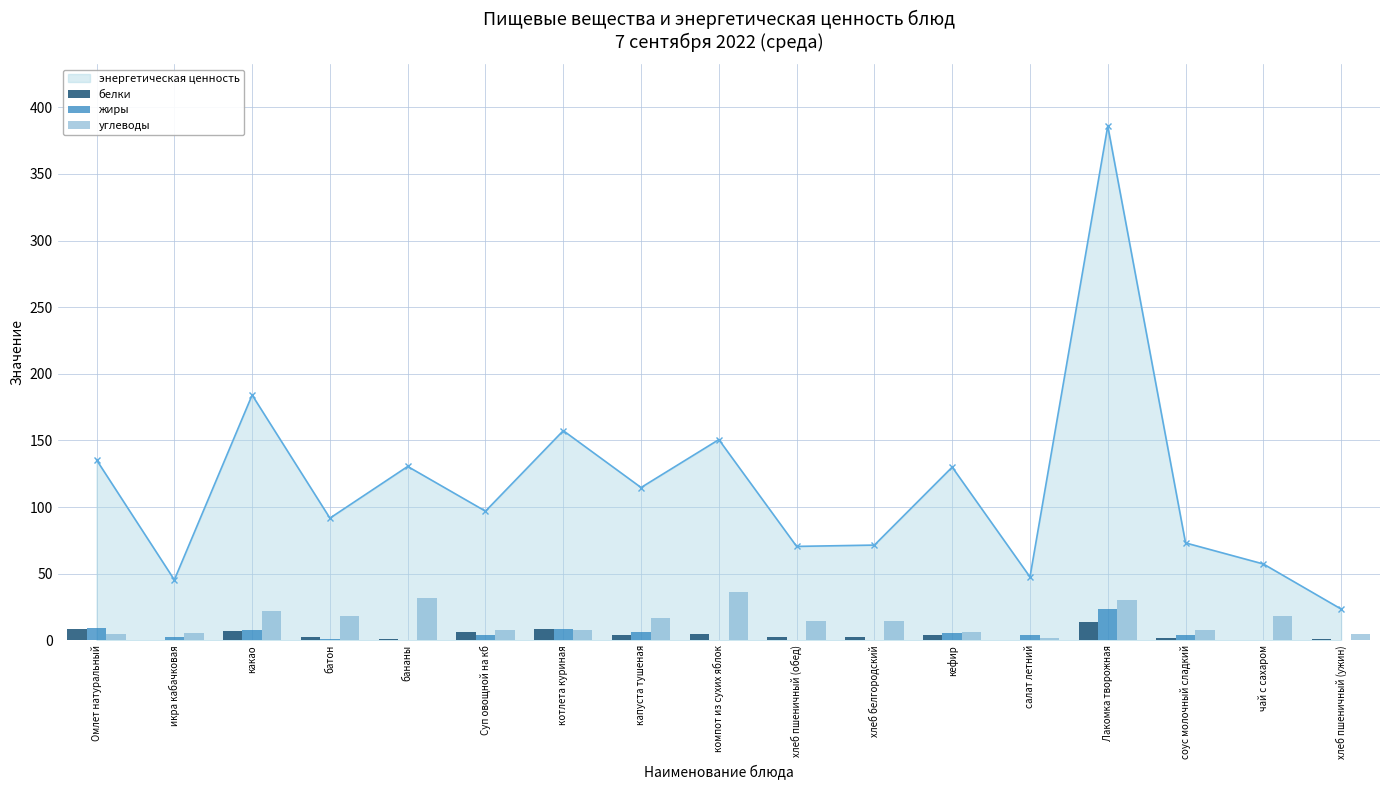

Which category has the lowest value in the углеводы series?

салат летний